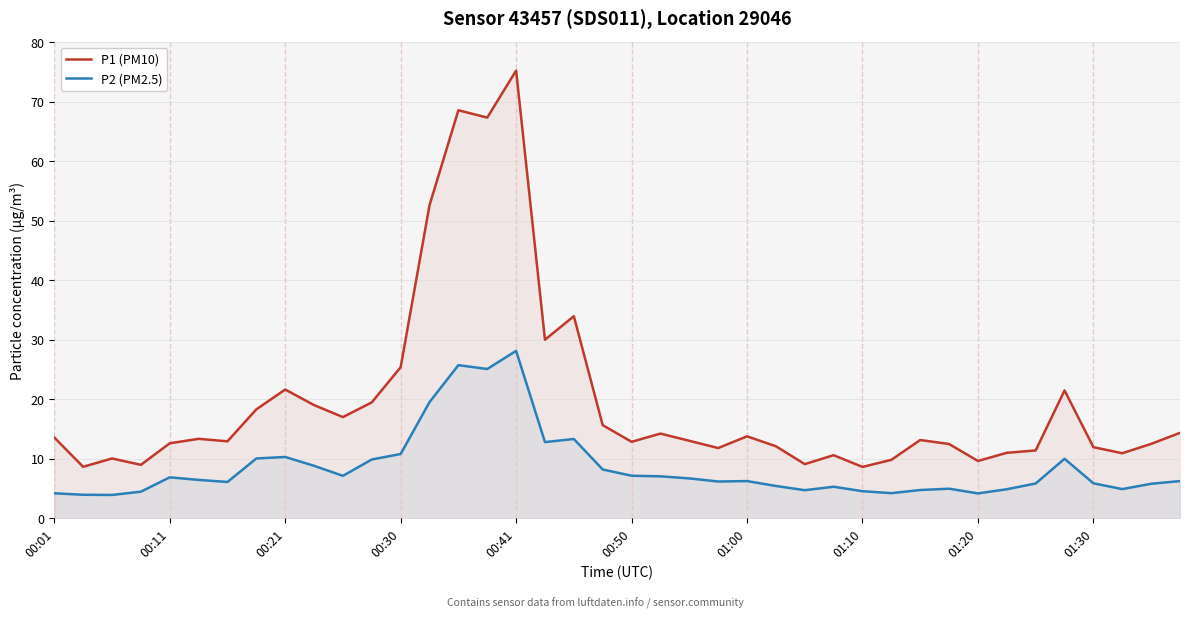

At which label does P1 (PM10) reach its peak?

00:41